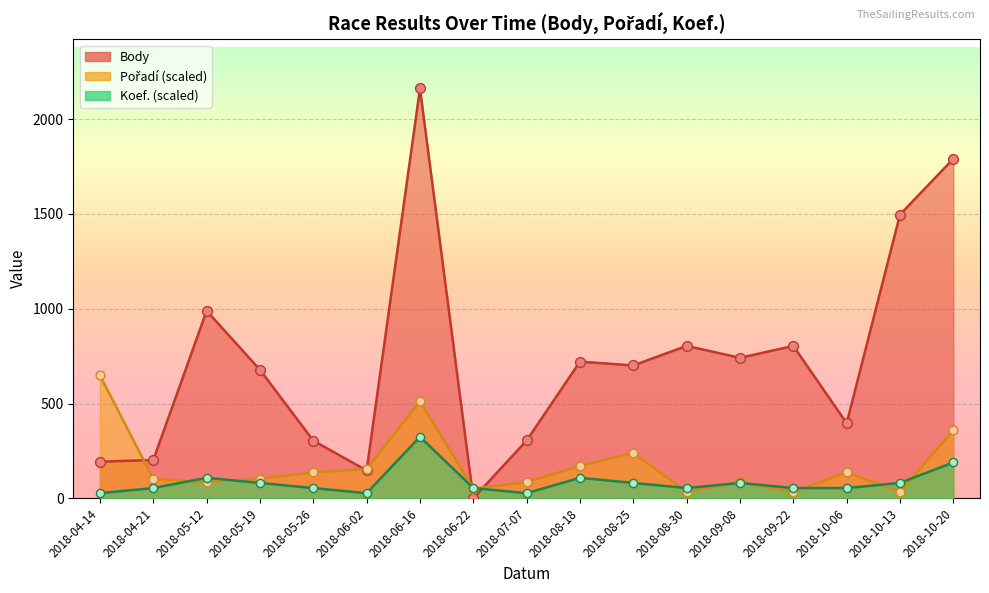

Is the value of Koef. at 2018-09-22 greater than the value of Body at 2018-10-20?

No